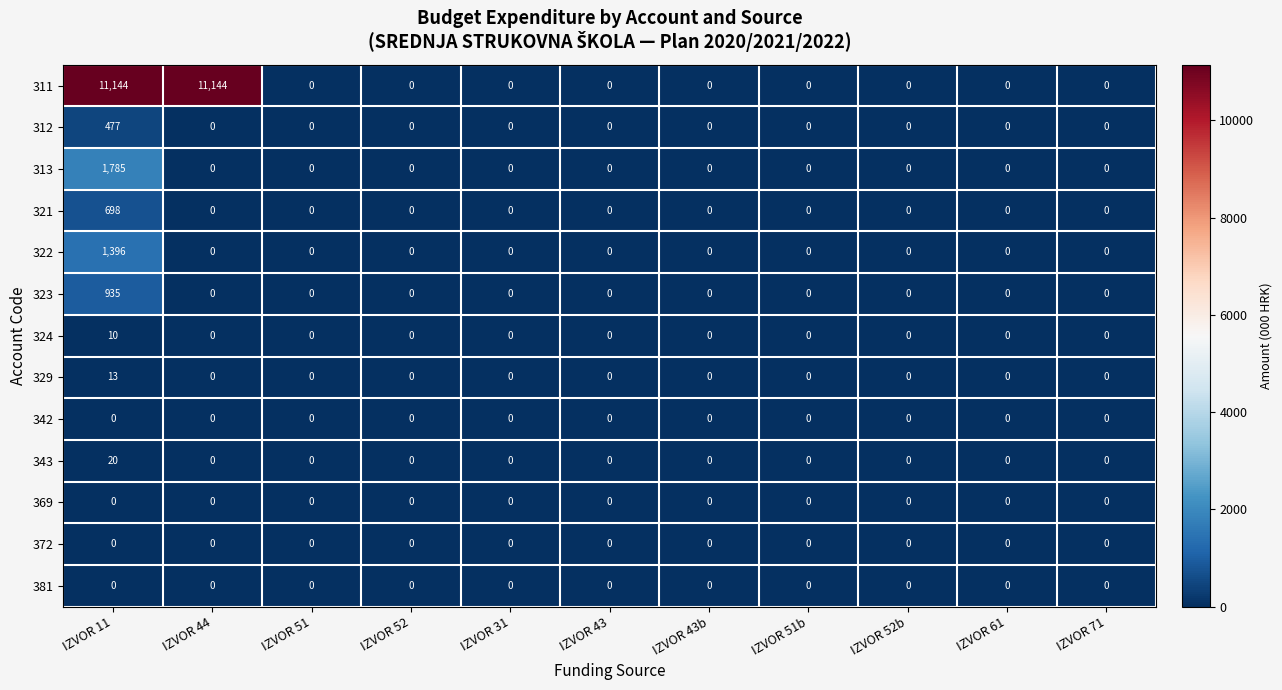

What is the sum of all 322 values?

1396